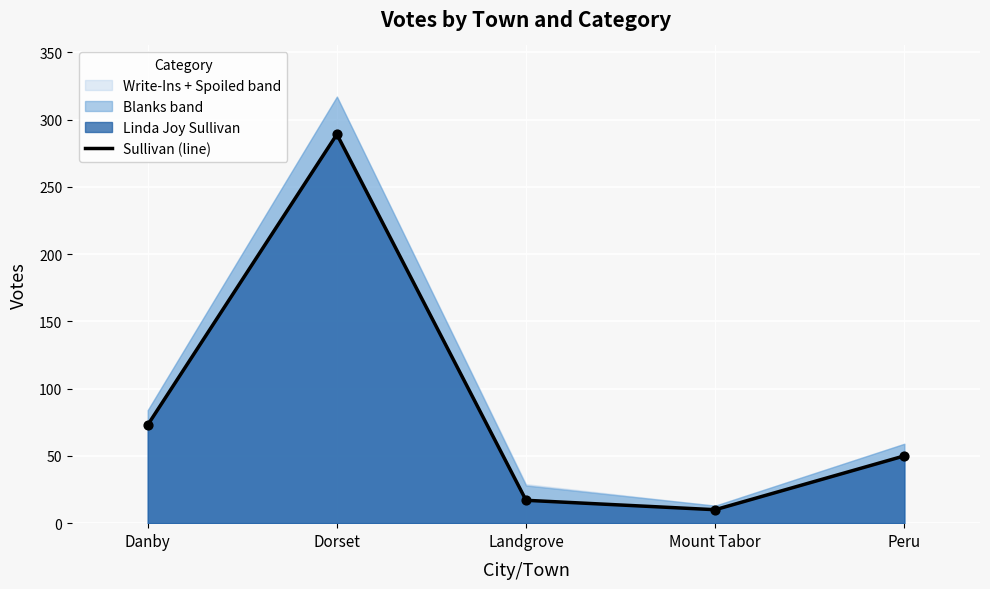

Approximately how many times larger is the value at Landgrove compared to Dorset?

0.1